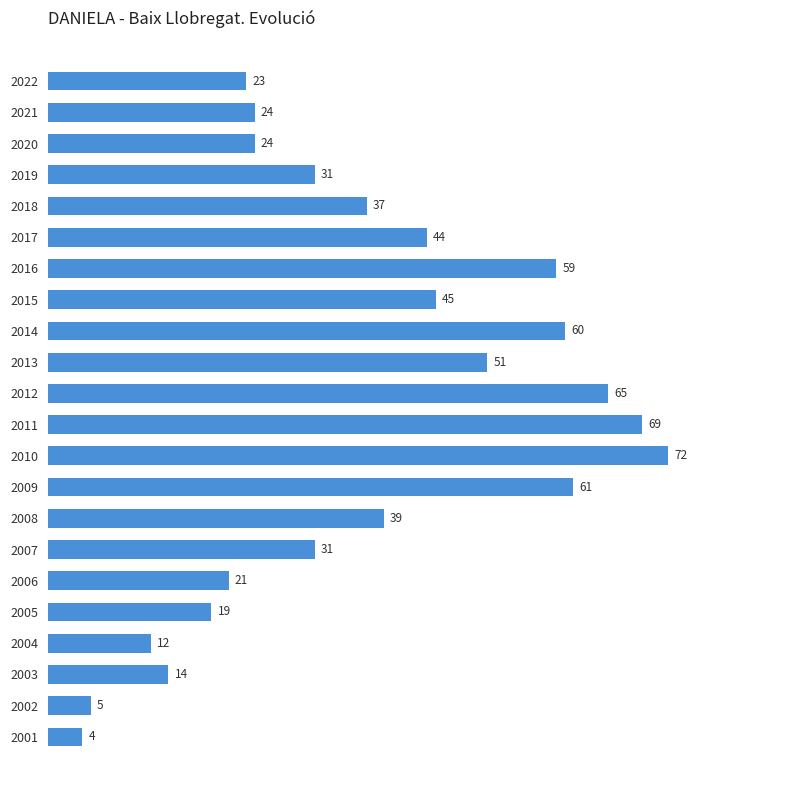

What is the ratio of the value at 2018 to the value at 2015?

0.8